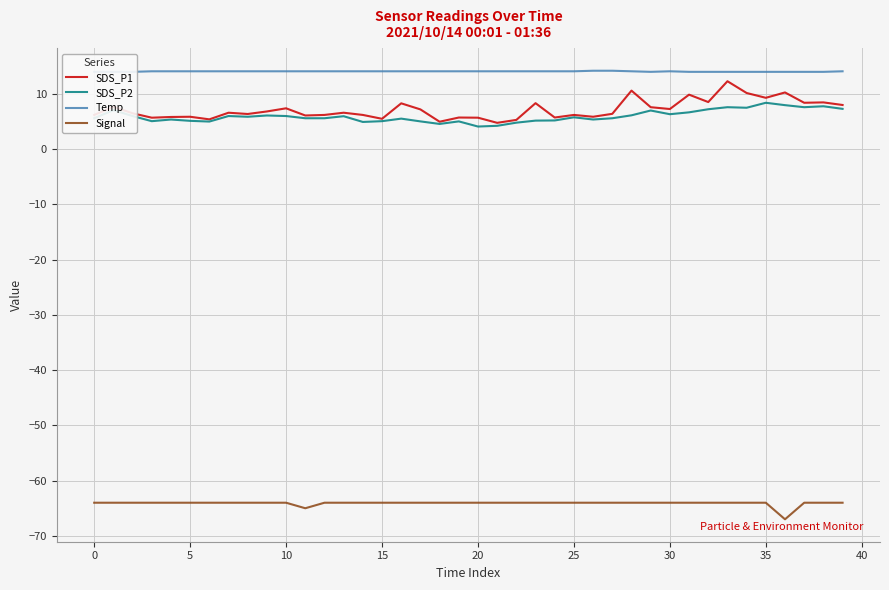

The value of Temp at 33 is 20.3. True or false?

False